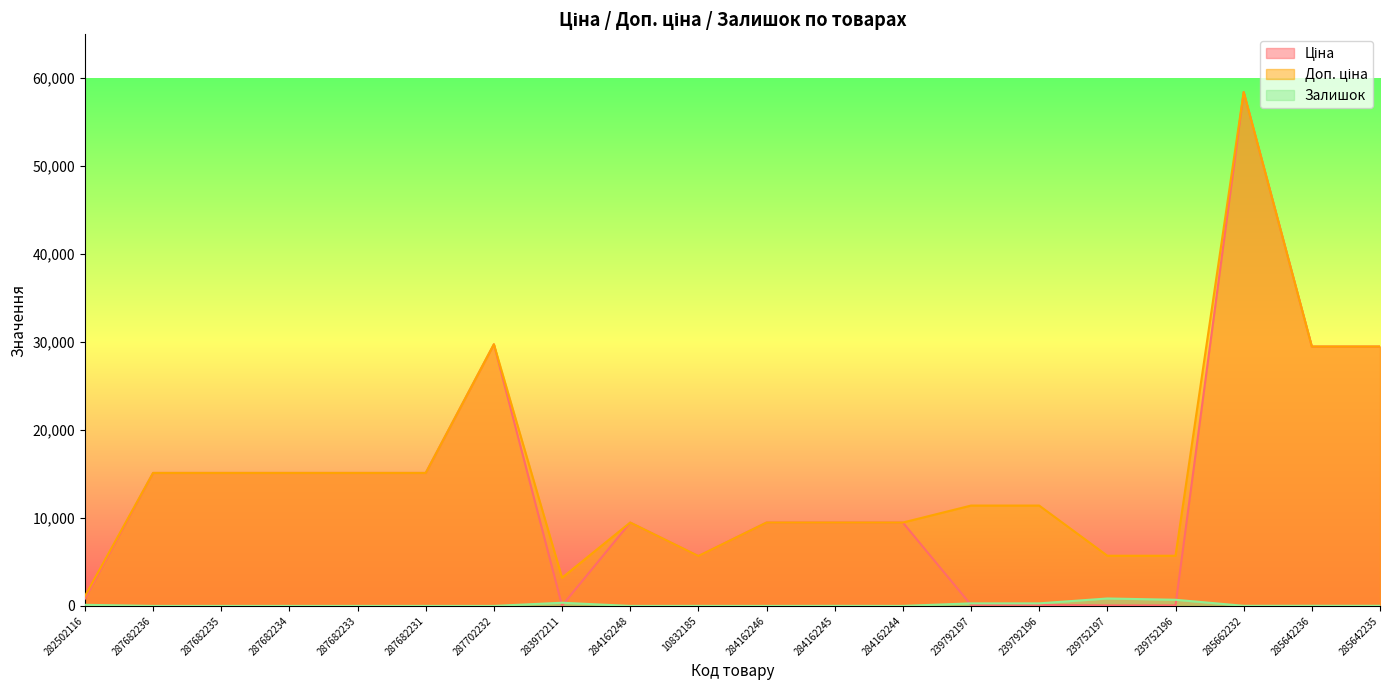

Is it true that Залишок equals 622.5 at 283972211?

False